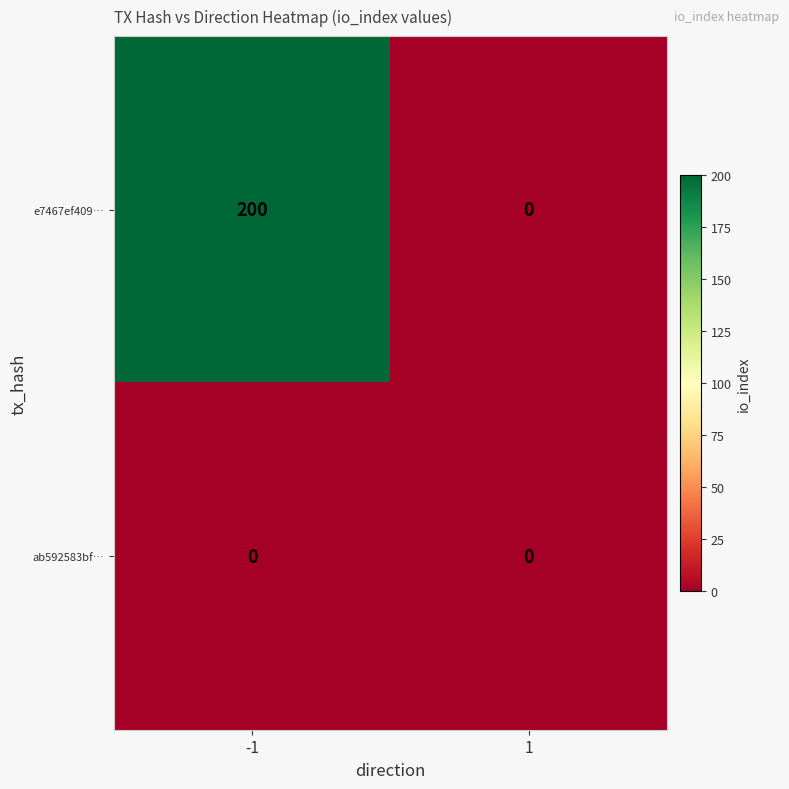

Reading right to left, transcribe all the data shown in this chart.

e7467ef409…: 0	200
ab592583bf…: 0	0